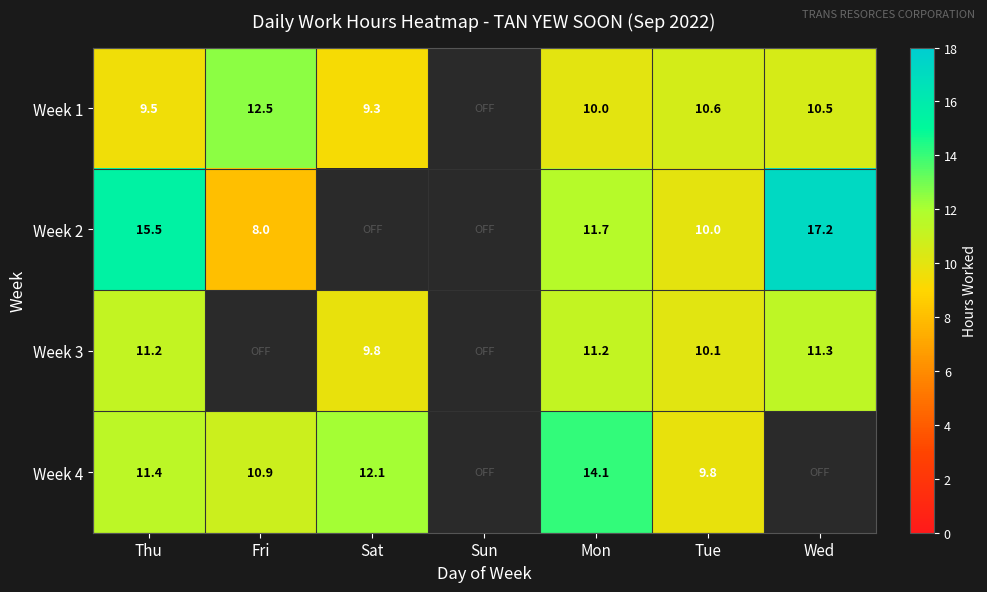

Count the number of data series in this chart.

4